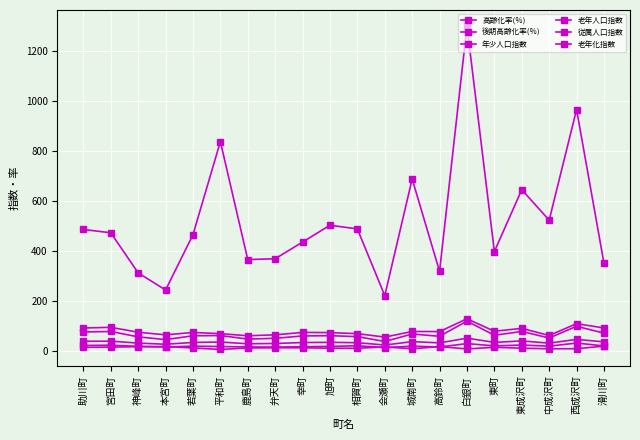

Which series has the largest total across all categories?

老年化指数